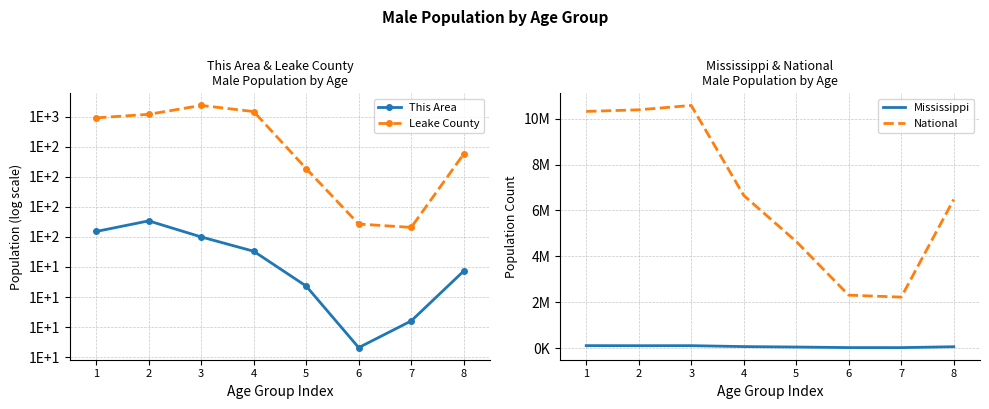

Reading left to right, extract all data points from this chart.

This Area: 1=2.0	2=2.1	3=2.0	4=1.9	5=1.6	6=1.1	7=1.3	8=1.7
Leake County: 1=3.0	2=3.0	3=3.1	4=3.0	5=2.6	6=2.1	7=2.1	8=2.7
Mississippi: 1=107465.0	2=105042.0	3=106606.0	4=66650.0	5=47495.0	6=22835.0	7=21769.0	8=60829.0
National: 1=10319427.0	2=10389638.0	3=10579862.0	4=6656209.0	5=4647457.0	6=2308319.0	7=2223198.0	8=6482659.0